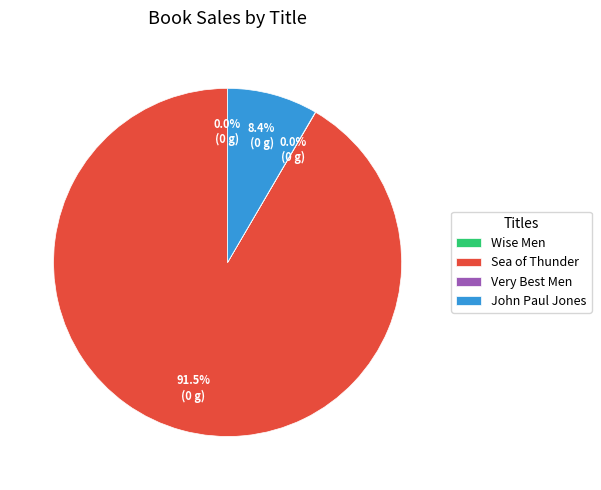

To the nearest percent, what is the difference between the largest and smallest slice percentages?

92%